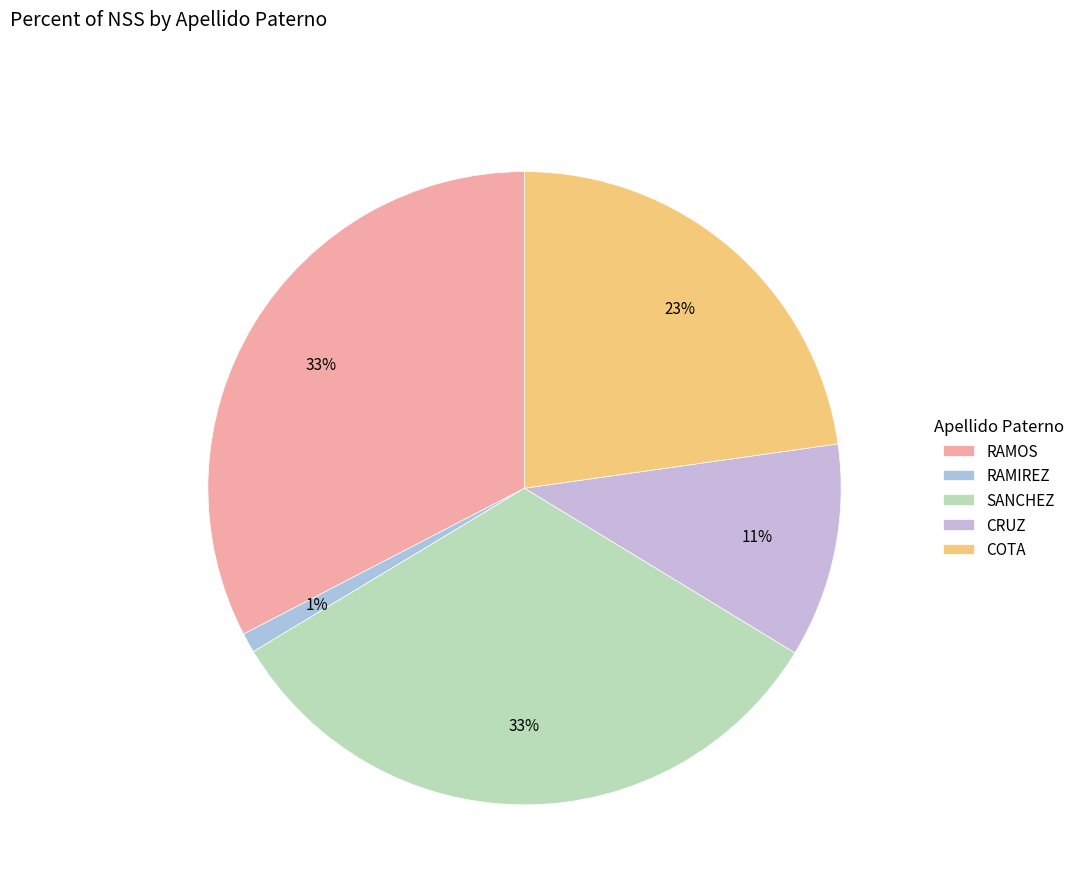

The CRUZ slice represents 24% of the pie. True or false?

False